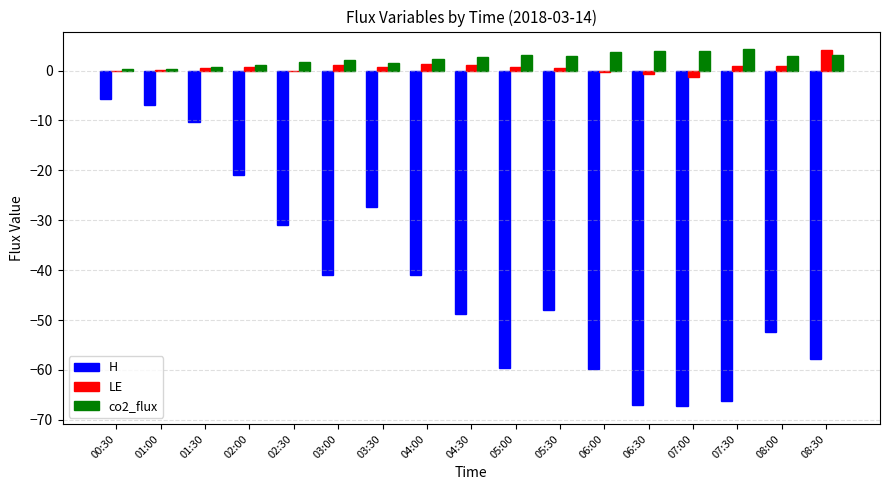

What is the sum of all H values?

-710.6